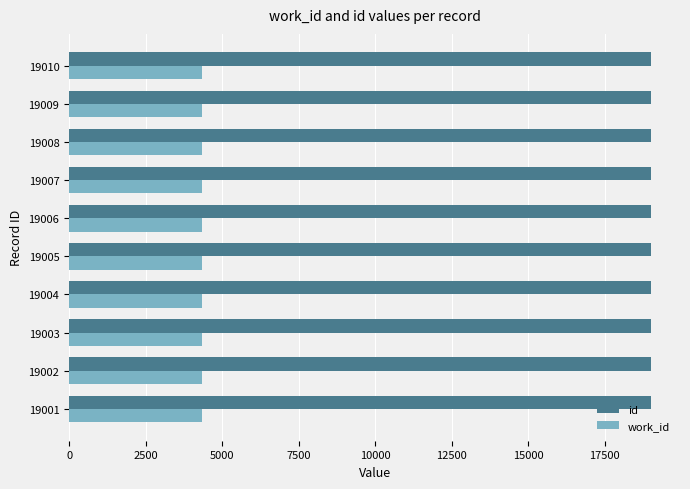

Is the value of work_id at 19002 greater than the value of id at 19003?

No